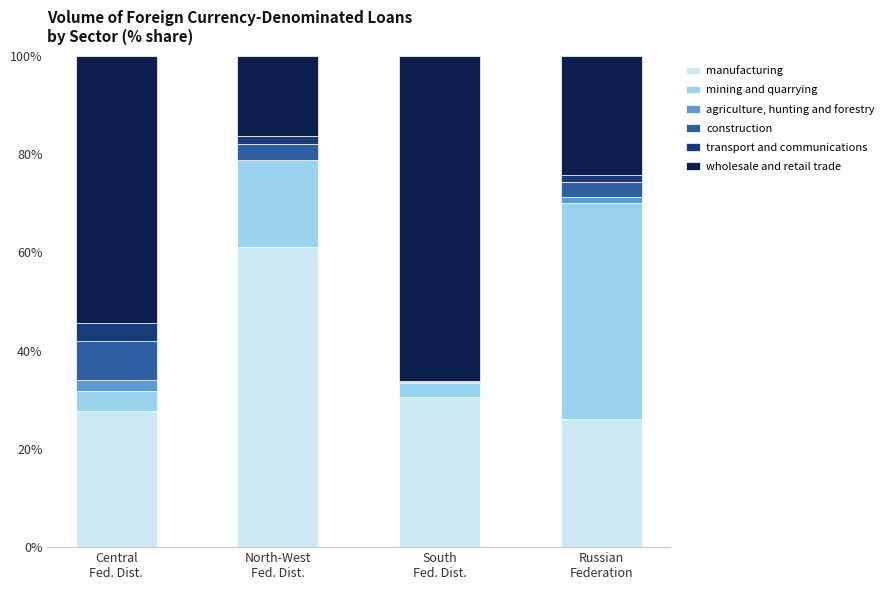

What is the maximum value for manufacturing?

61.1